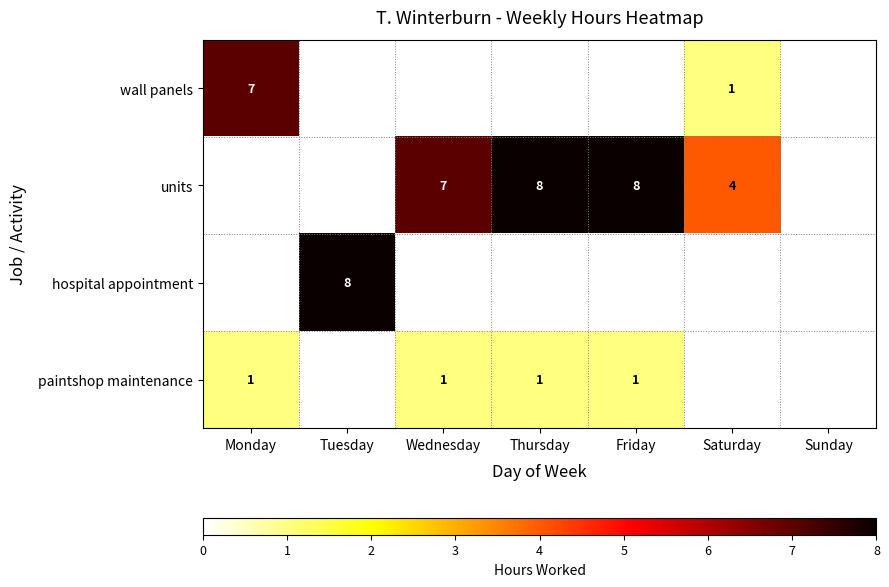

How many categories are shown in the chart?

7